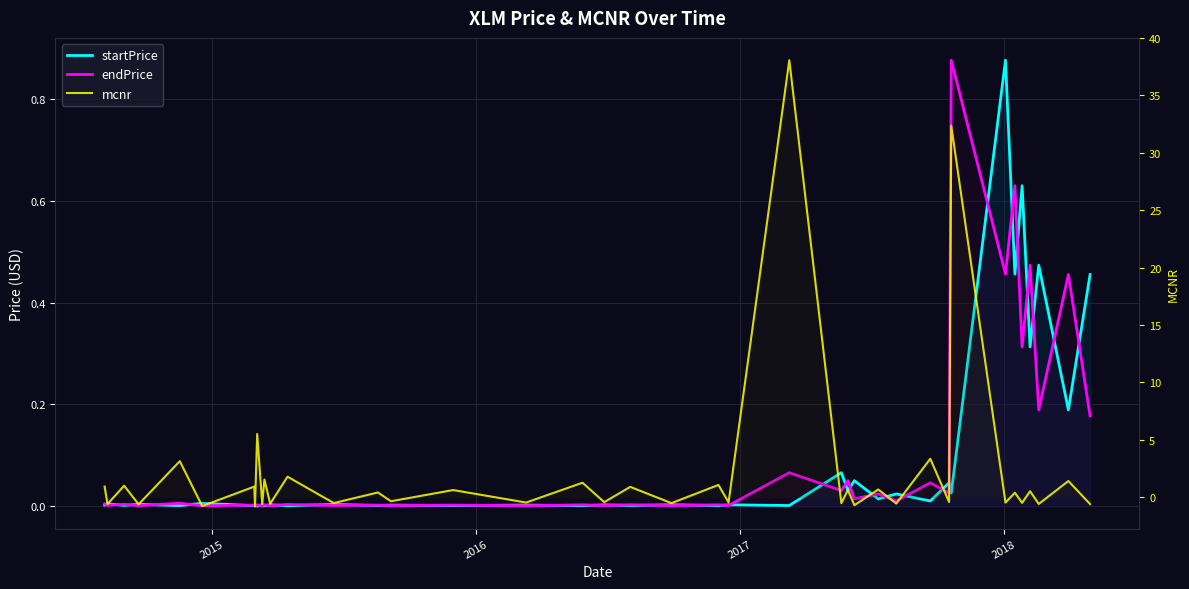

What is the sum of all startPrice values?

3.7